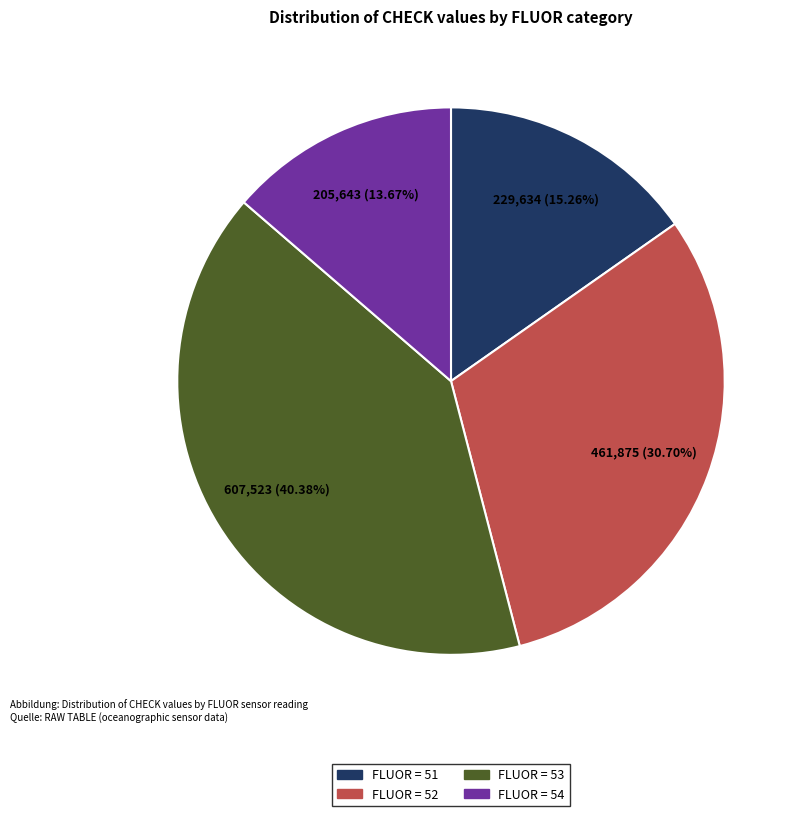

Does any single category account for the majority?

No